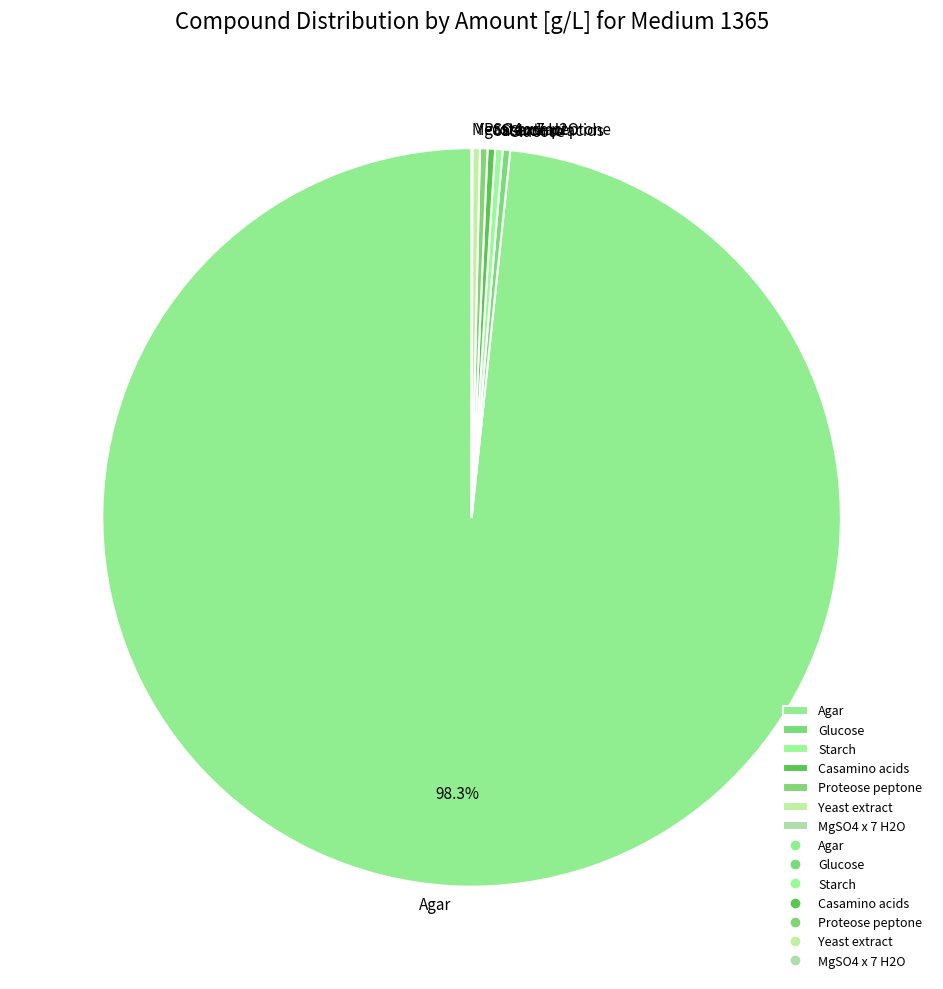

Is it true that Casamino acids is 12% of the pie?

False